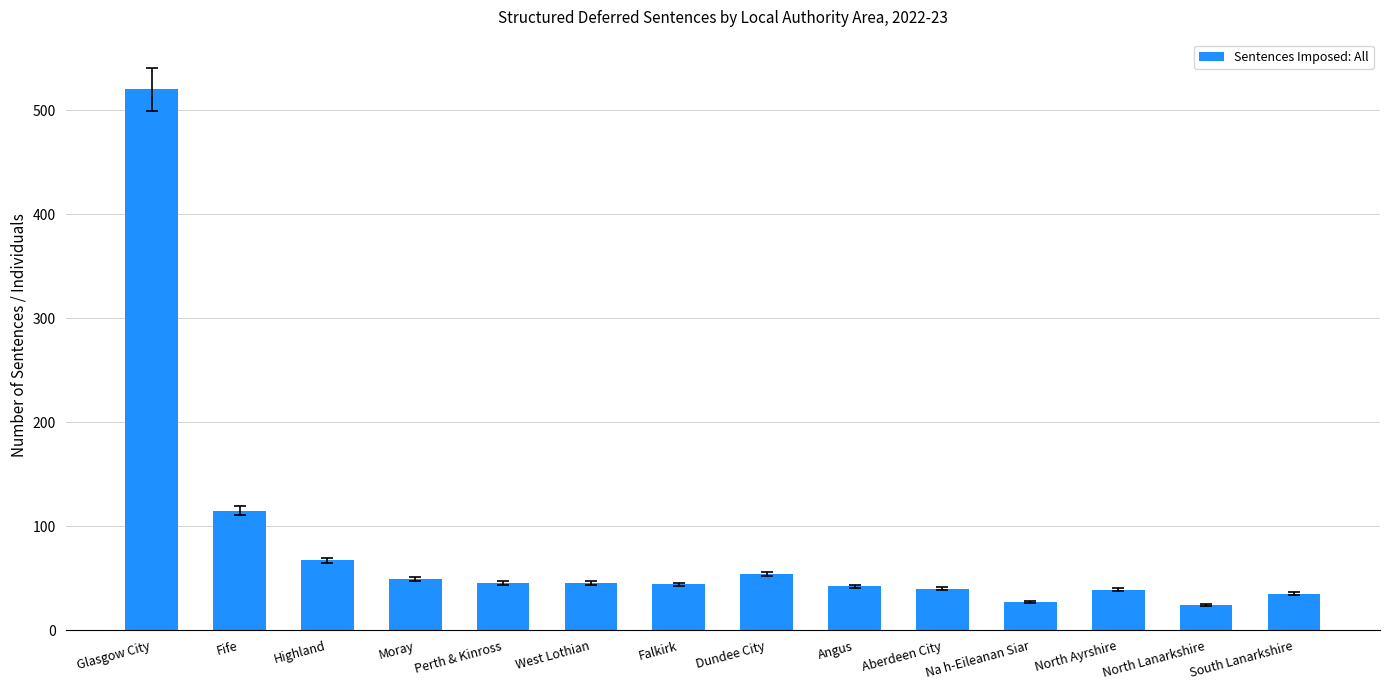

What is the difference between the maximum and minimum values?

496